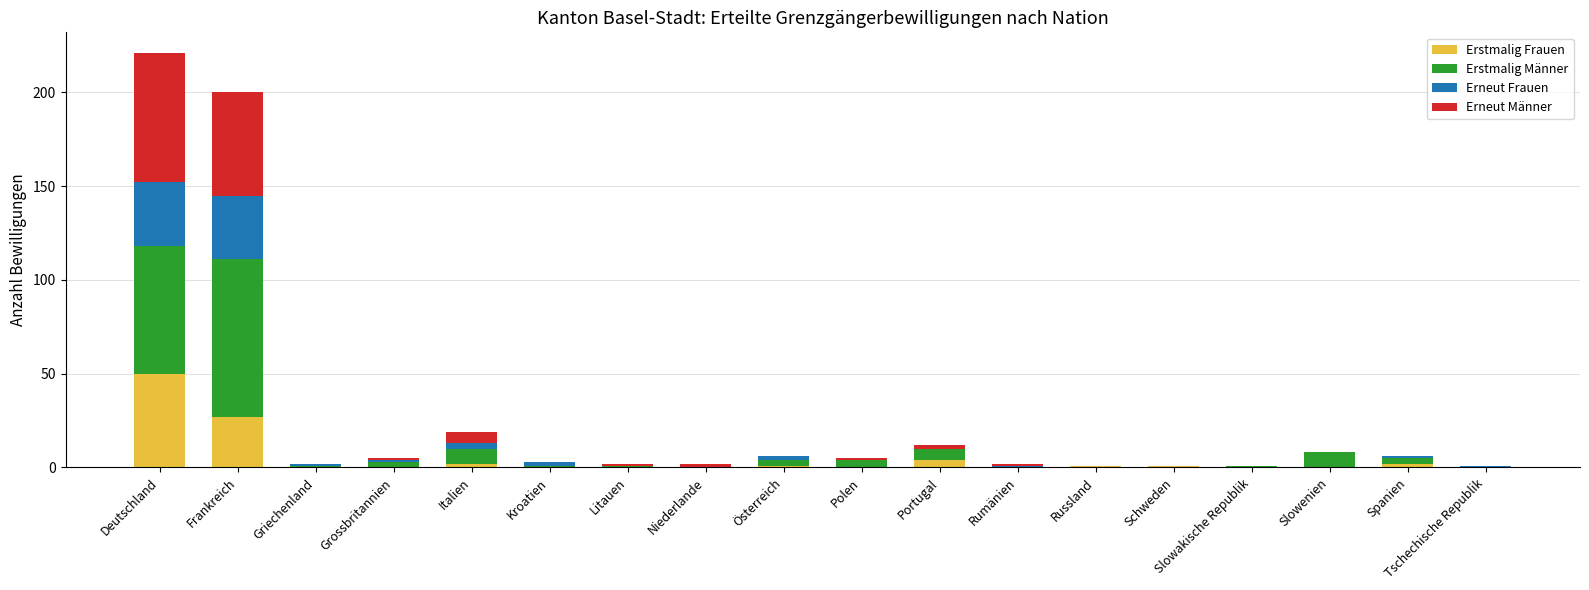

At which category is the sum across all series the highest?

Deutschland